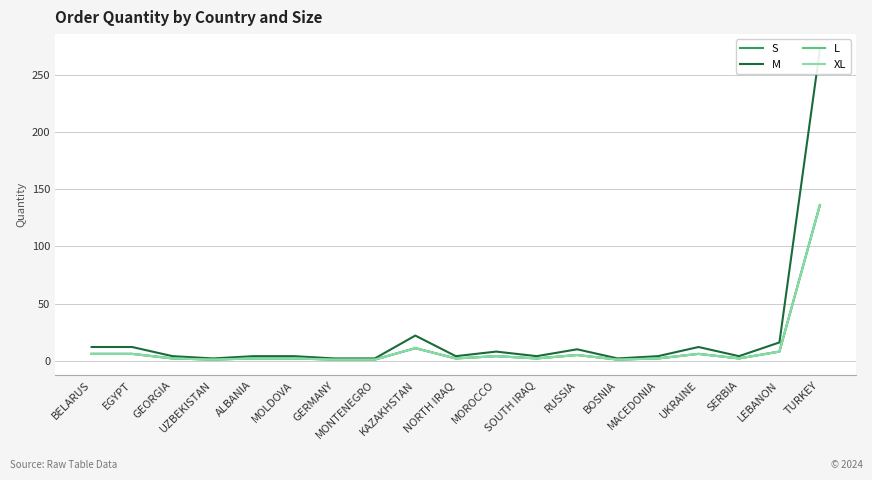

What is the value of the S point at the 1st from the left?

6